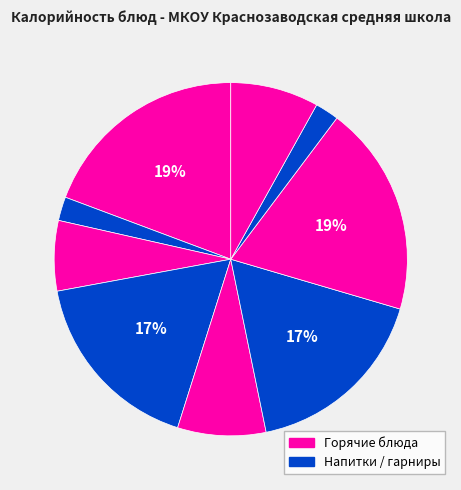

How many slices are in this pie chart?

9